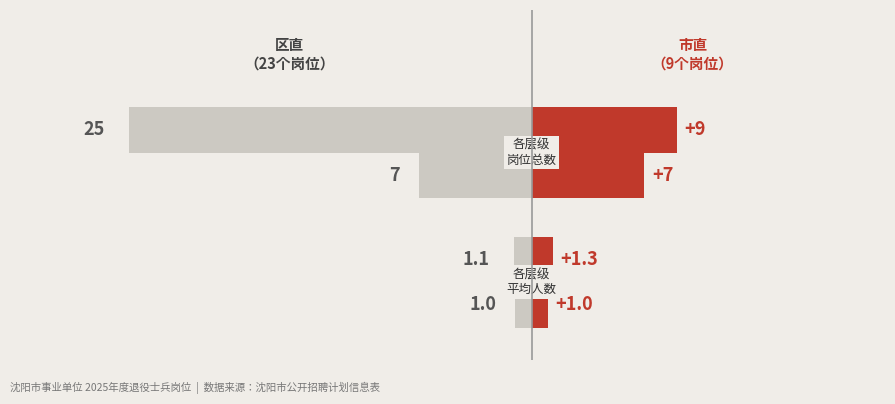

Is it true that 区直 equals -2.0 at −30?

False